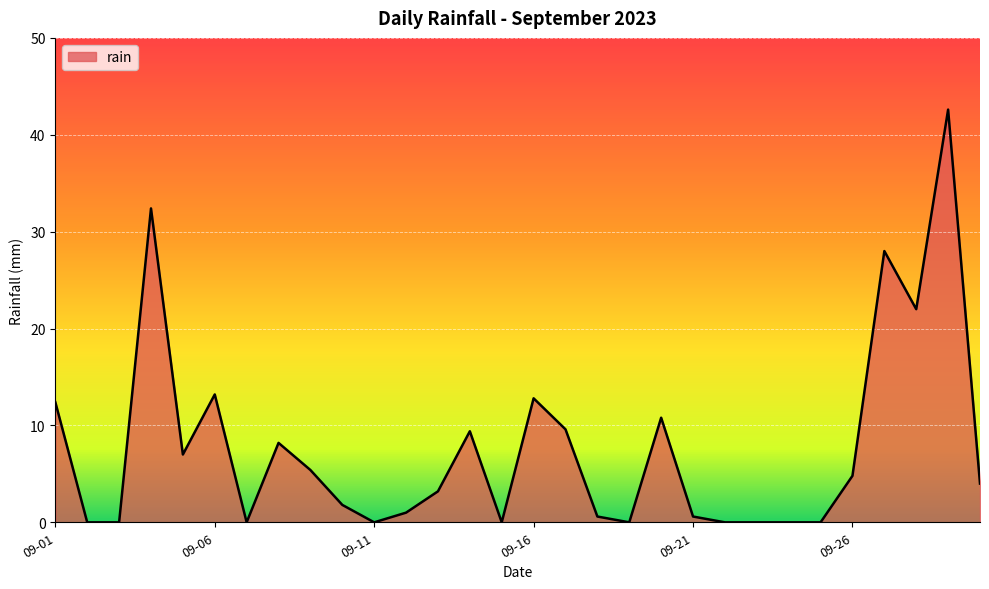

What is the maximum value shown in the chart?

42.6